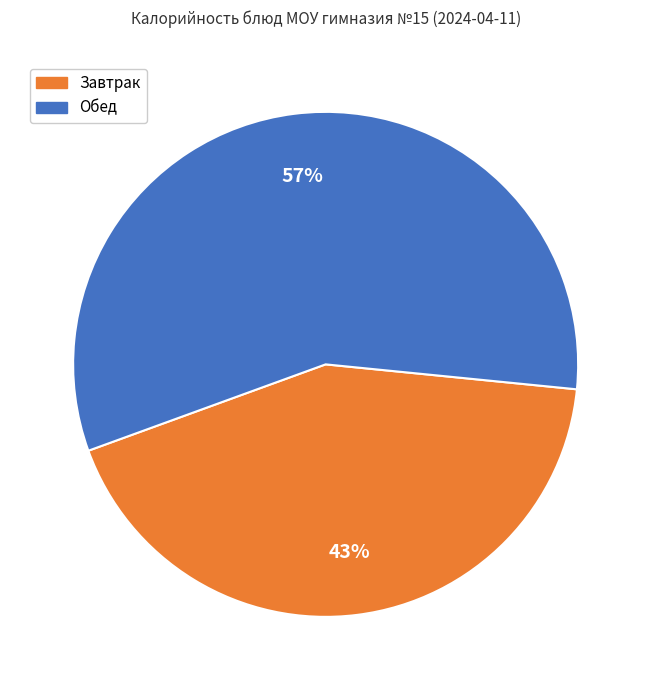

To the nearest percent, what is the difference between the largest and smallest slice percentages?

14%